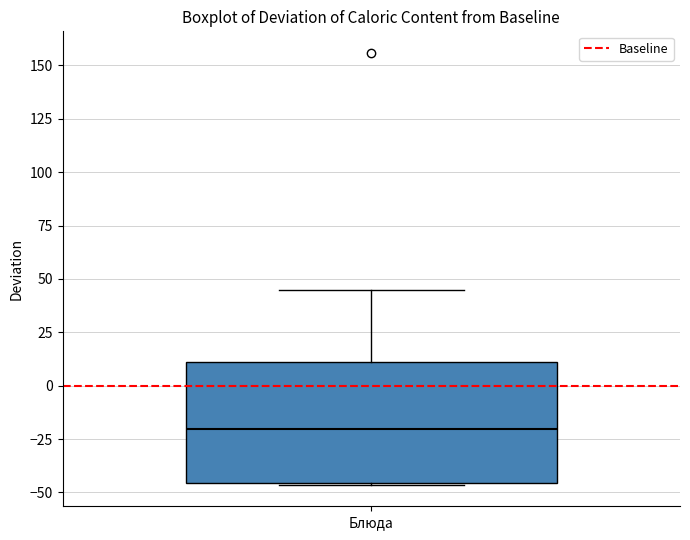

Where does the median line of the box for Блюда sit on the y-axis? The values are not printed on the chart, so give them approximately, as read against the axis.

-20